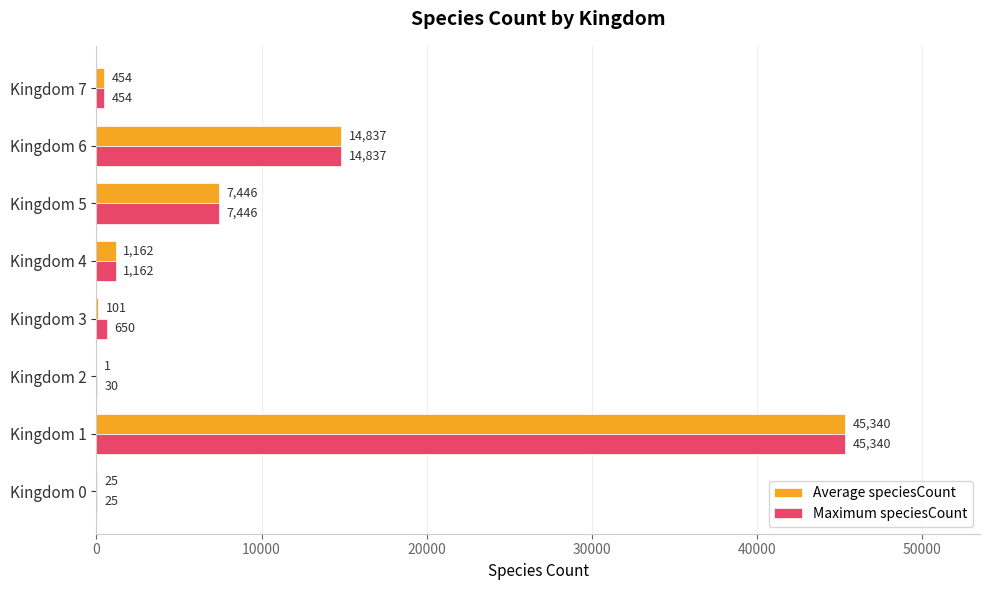

The Maximum speciesCount series shows 454 at Kingdom 7. True or false?

True